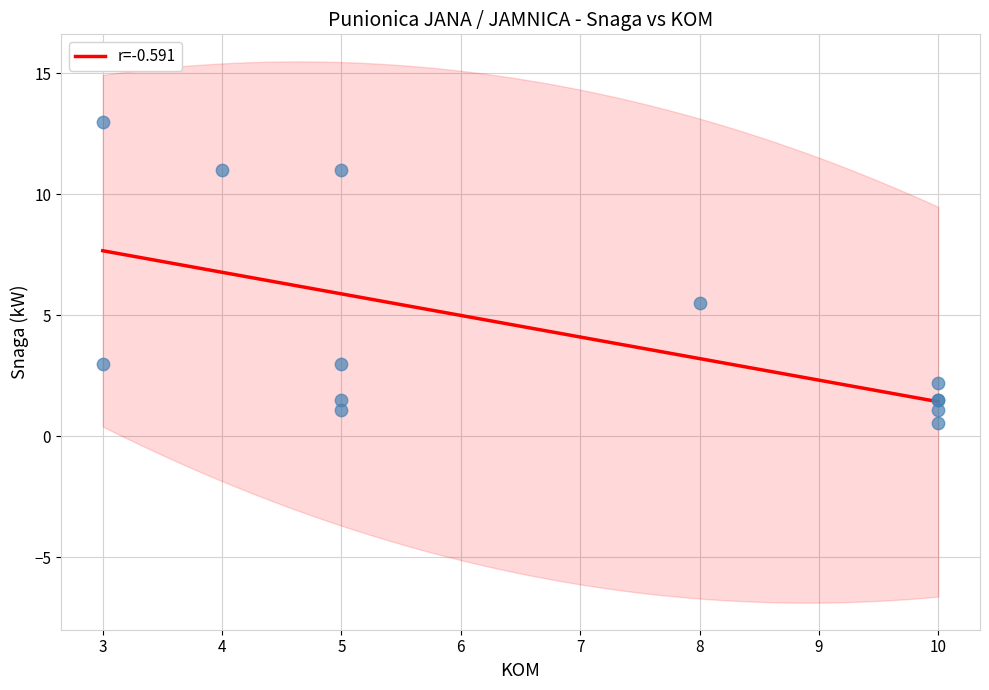

What is the ratio of the value at 8 to the value at 5?

1.8